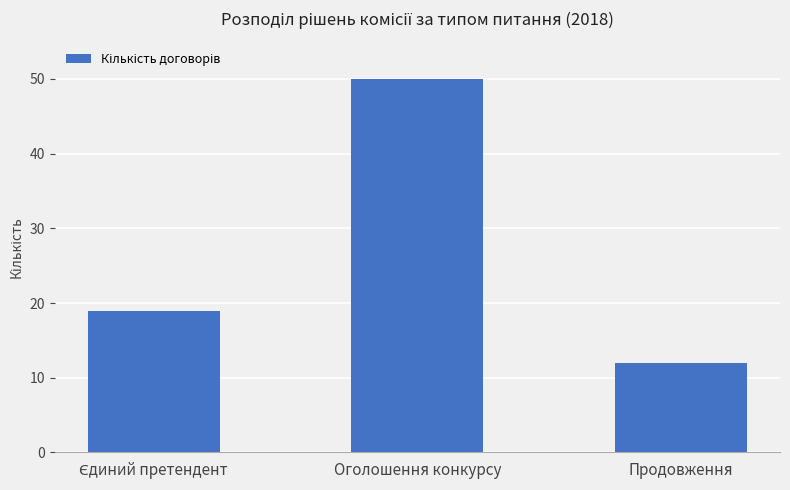

Which category has the highest value across all series?

Оголошення конкурсу